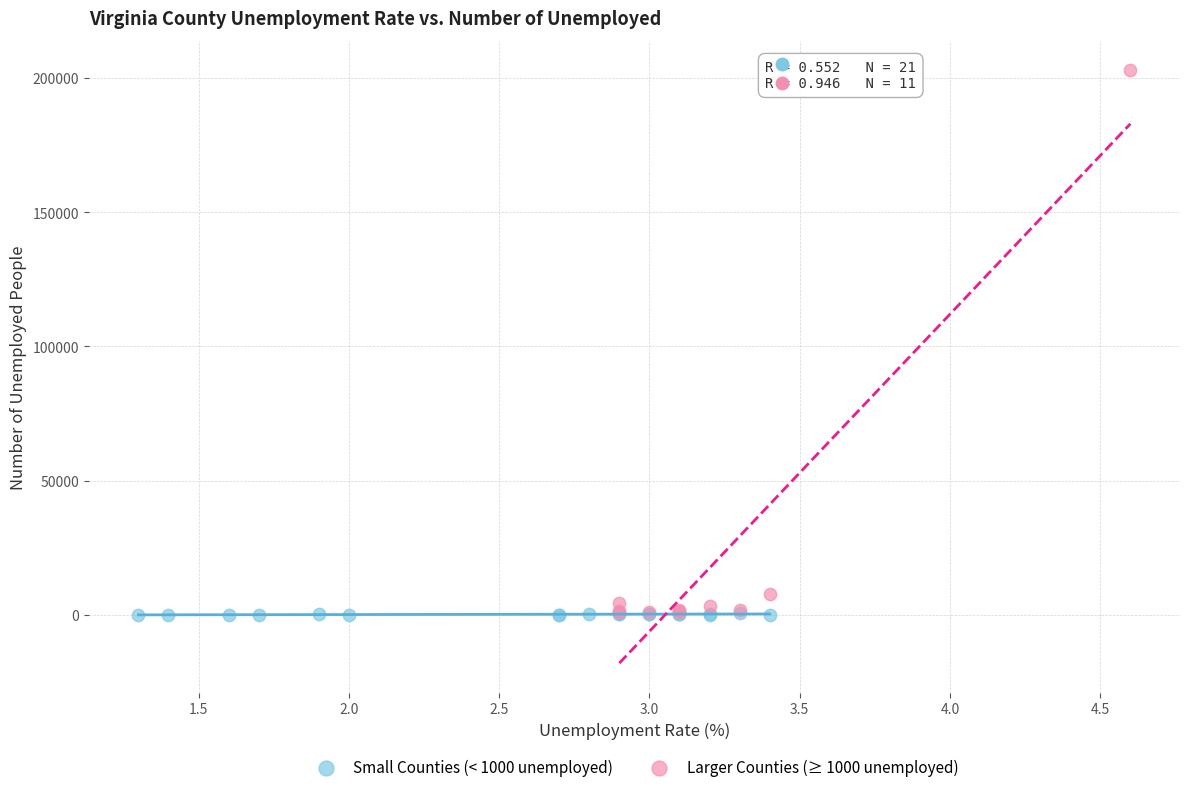

Which series has the widest spread of Y values?

Larger Counties (≥ 1000 unemployed)